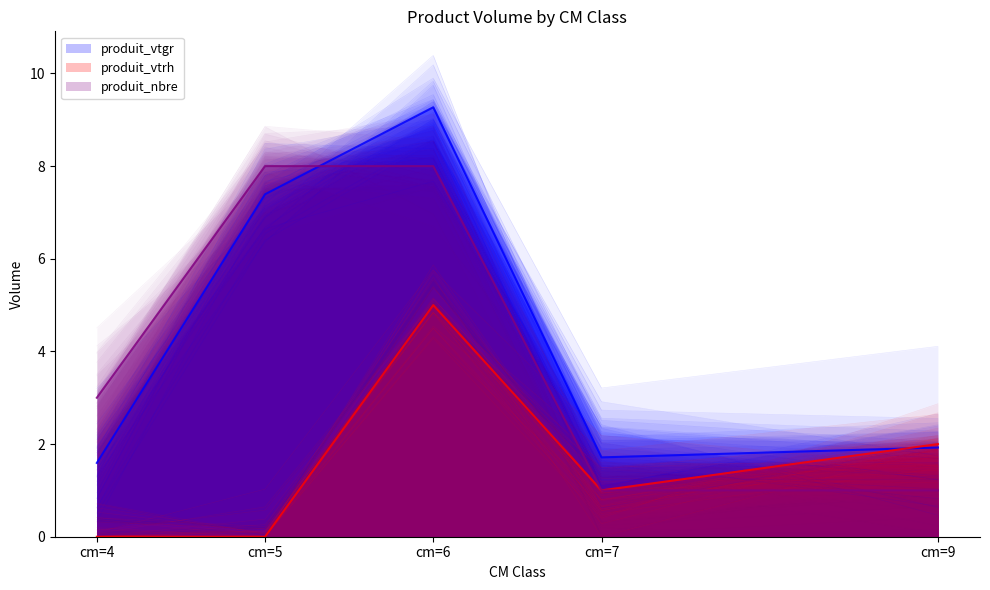

How many positive values does the produit_vtrh (mean) series have?

3